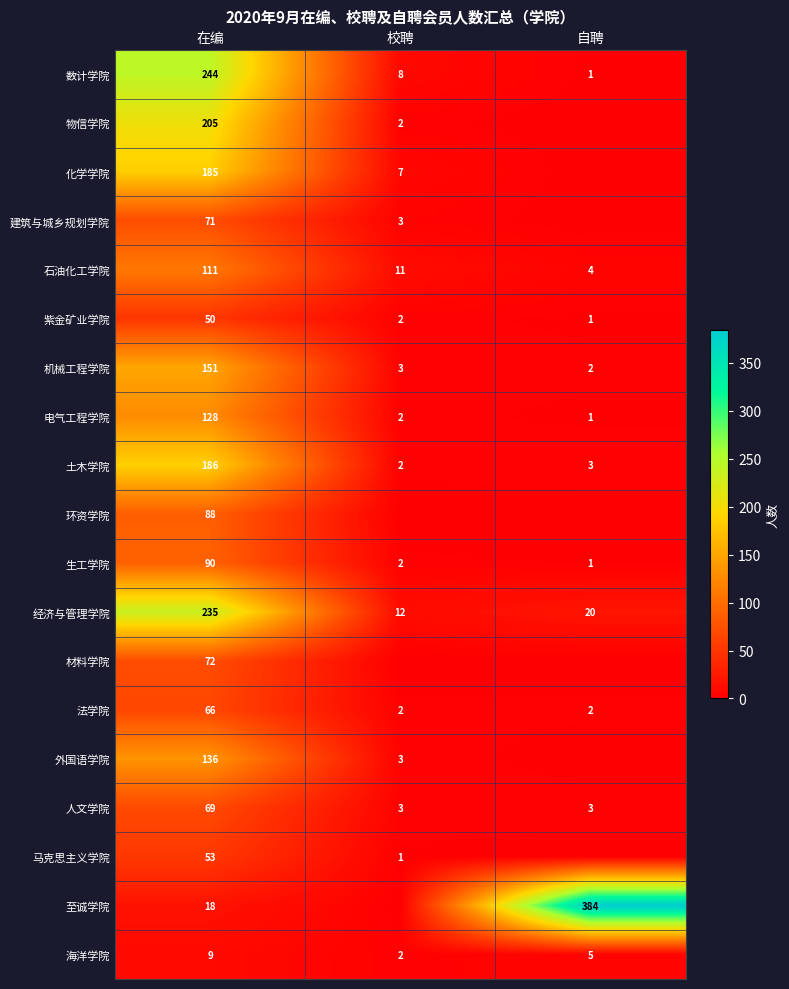

What is the approximate value of 人文学院 at 自聘, to the nearest 5?

5